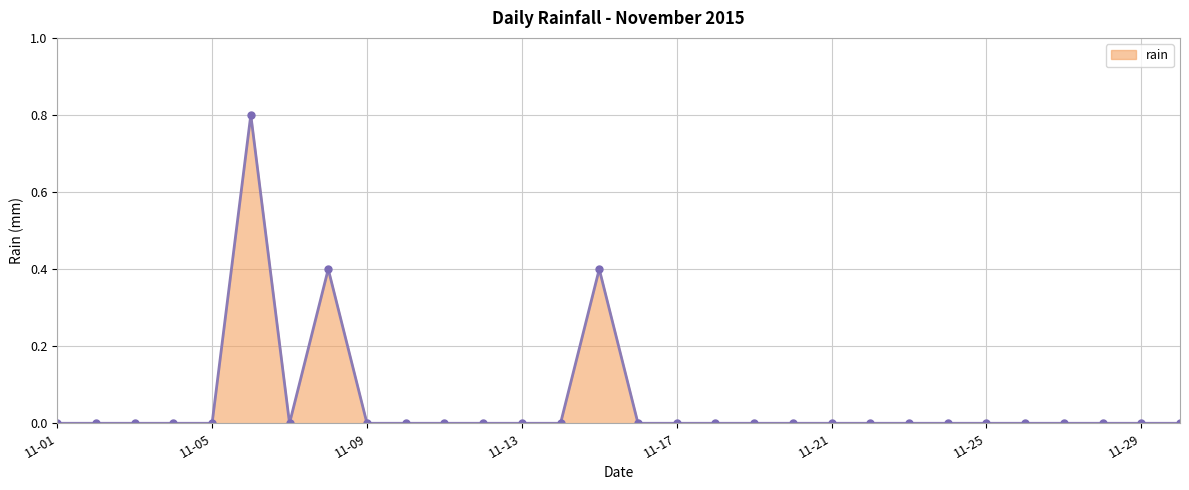

What is the maximum value shown in the chart?

0.8